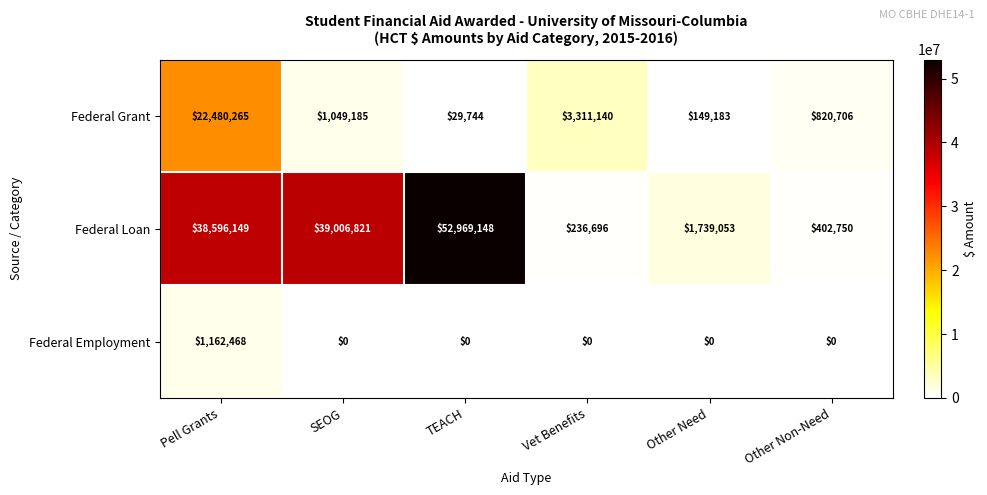

Which label corresponds to the largest value in the chart?

TEACH